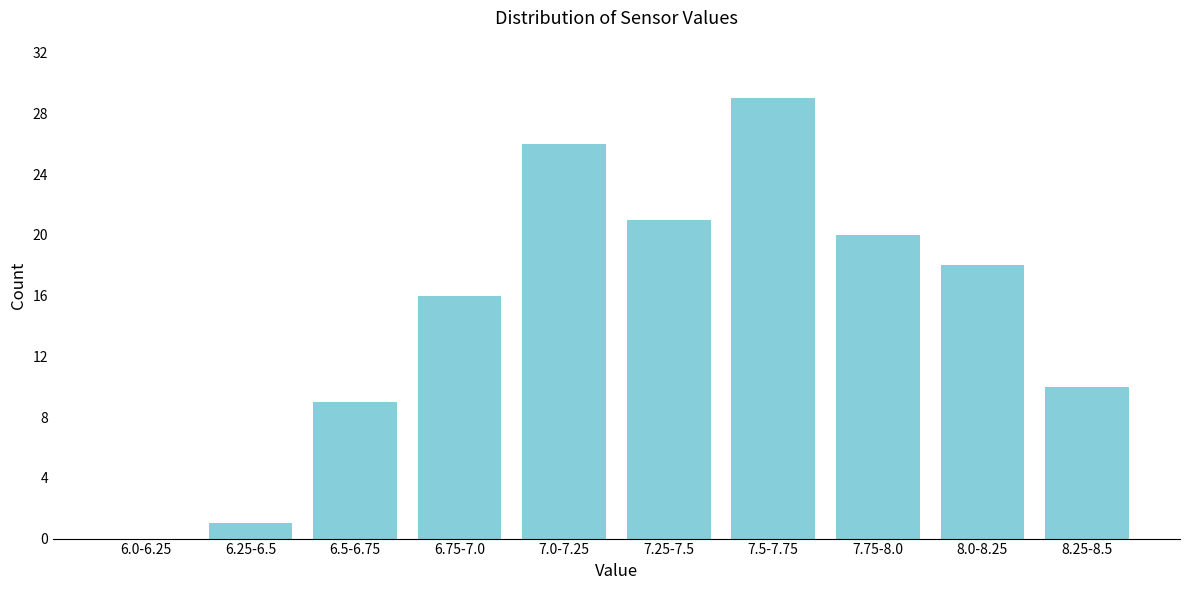

Reading right to left, list all the values displayed in this chart.

8.25-8.5=10	8.0-8.25=18	7.75-8.0=20	7.5-7.75=29	7.25-7.5=21	7.0-7.25=26	6.75-7.0=16	6.5-6.75=9	6.25-6.5=1	6.0-6.25=0